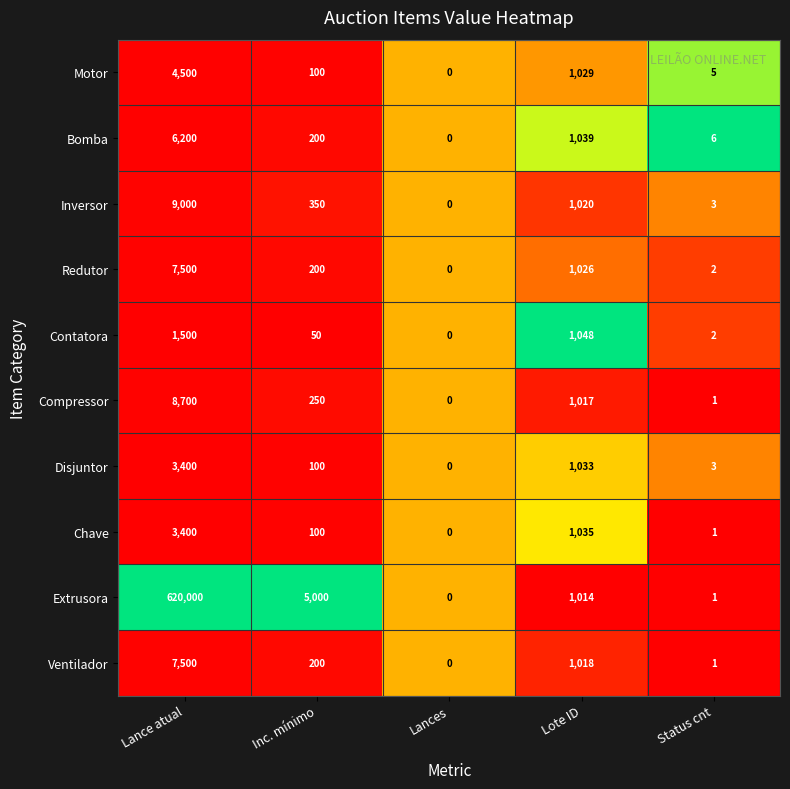

The value of Compressor at Lances is 0. True or false?

True